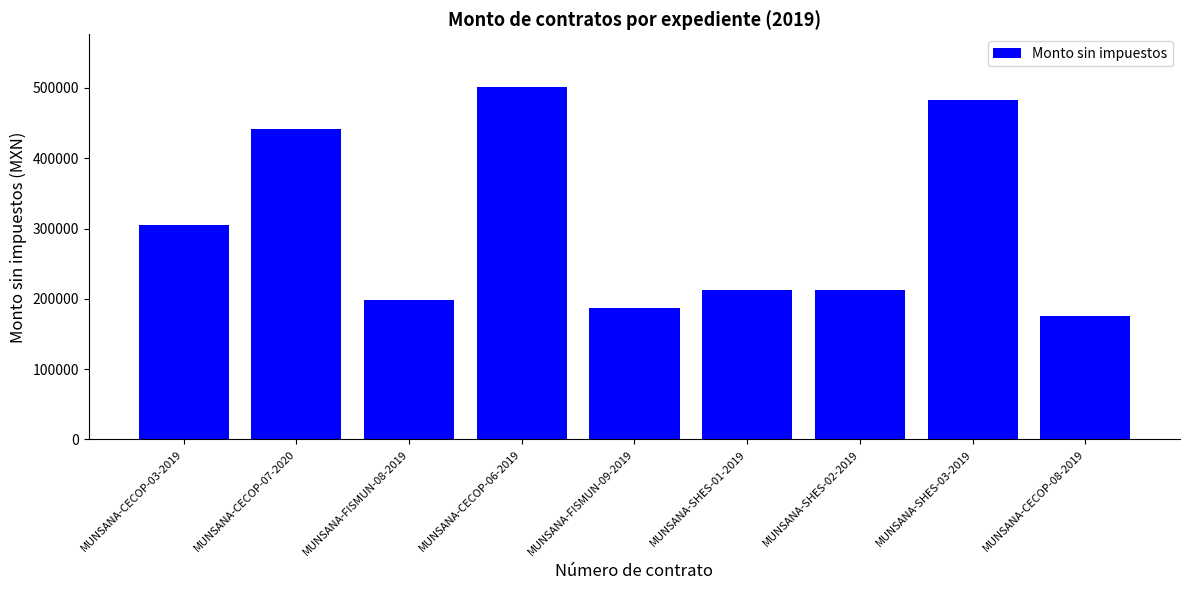

How many bars are there in total?

9